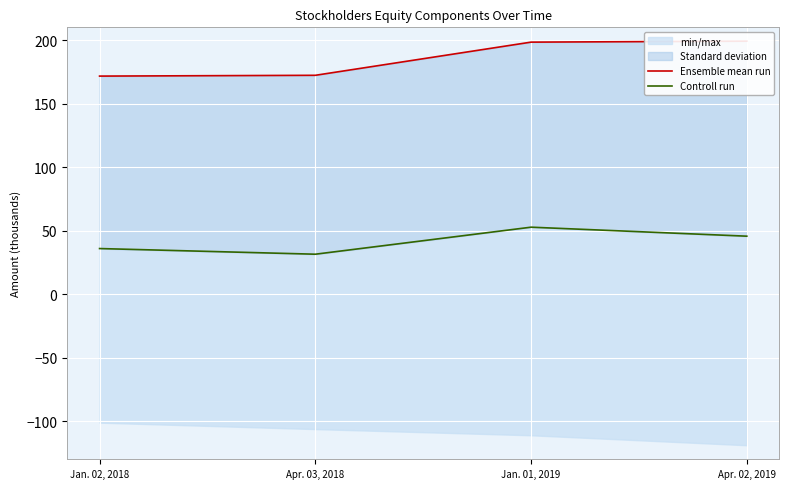

What value does the Controll run series have at Jan. 02, 2018?

35.9